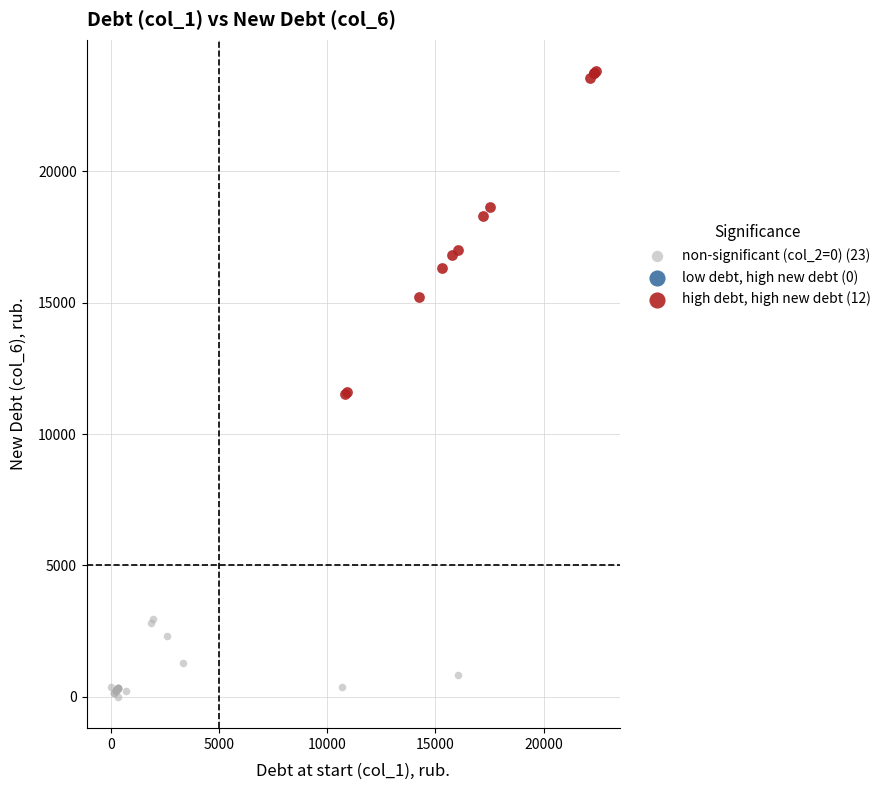

Which series has the widest spread of Y values?

high debt, high new debt (12)